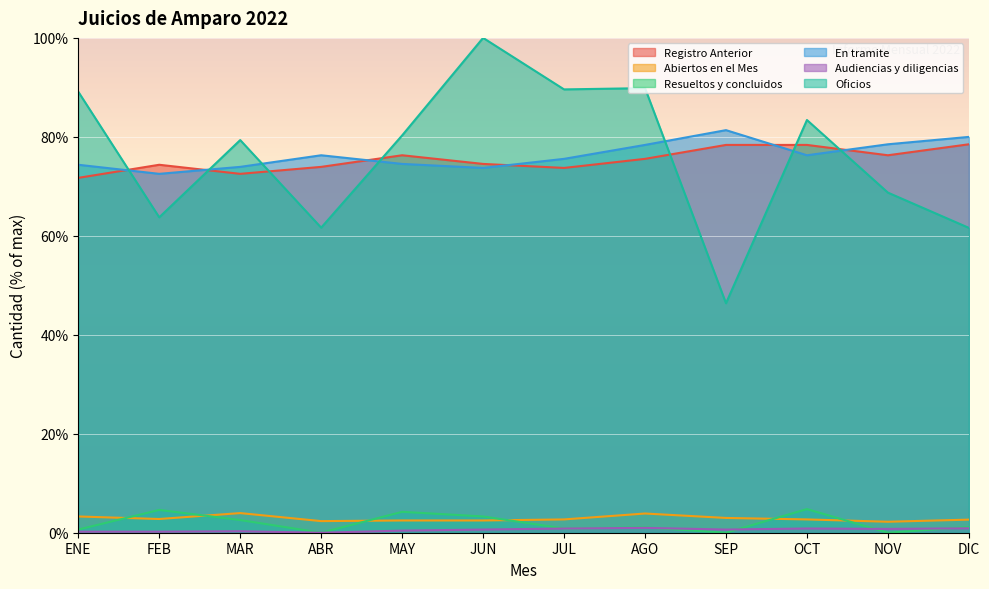

What is the difference between the Abiertos en el Mes values at MAR and JUL?

1.3